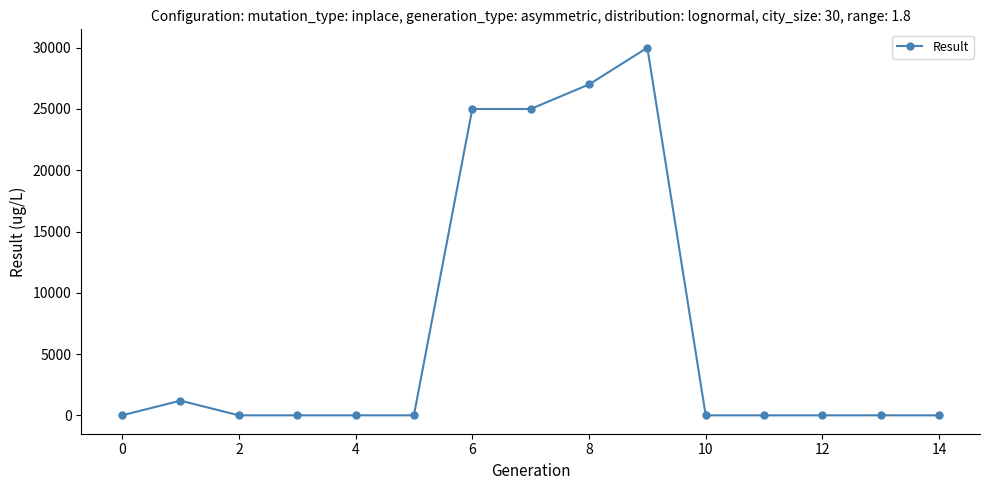

True or false: the data has more than 0 interior local peaks.

True